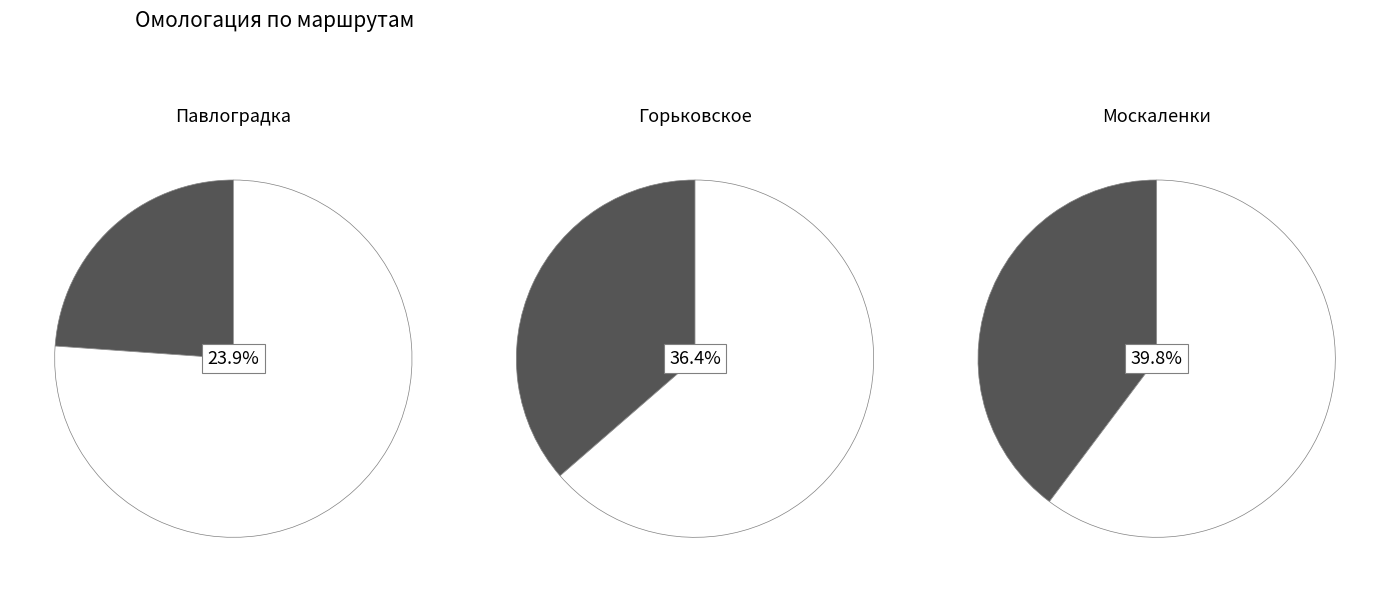

What is the ratio of the value at Москаленки to the value at Горьковское?

1.1